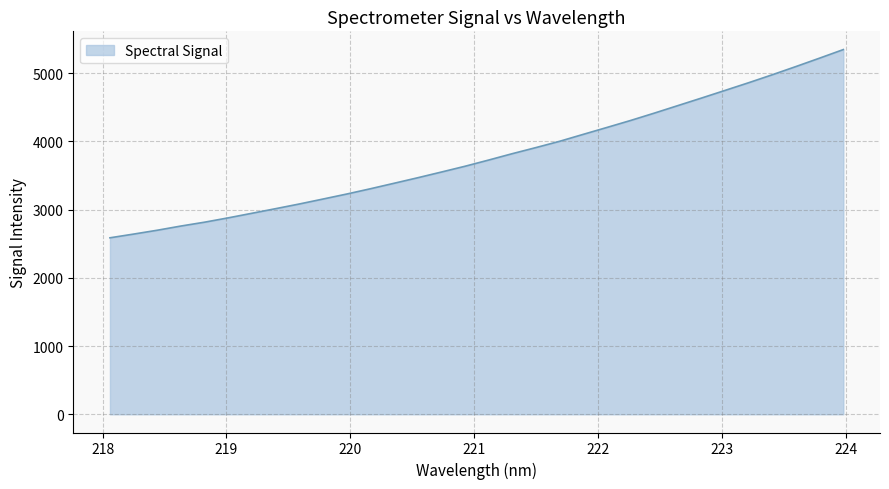

What is the maximum value shown in the chart?

5346.9